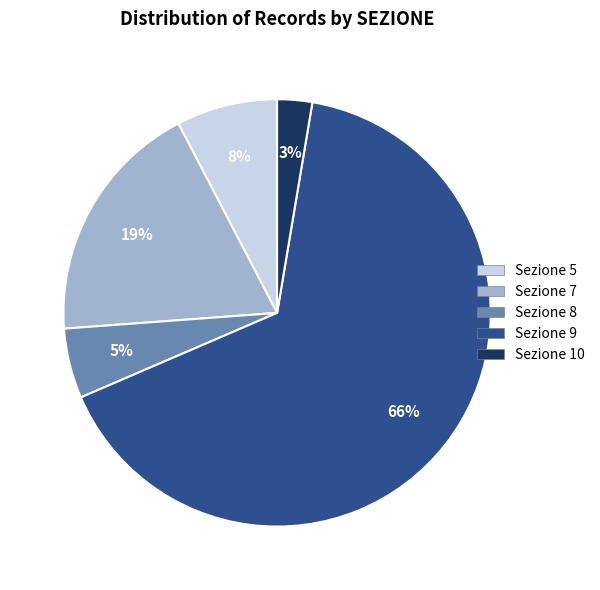

Does any single category account for the majority?

Yes